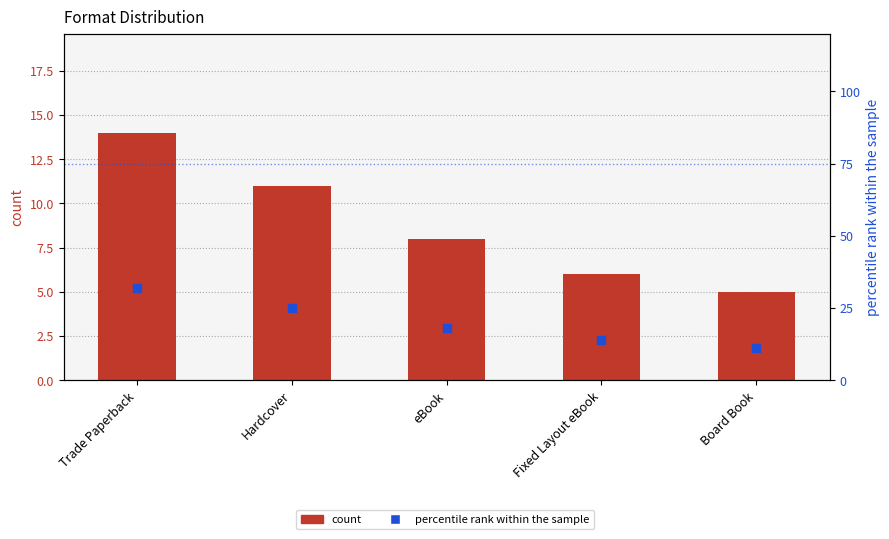

What are all the series names shown in the legend?

count, percentile rank within the sample